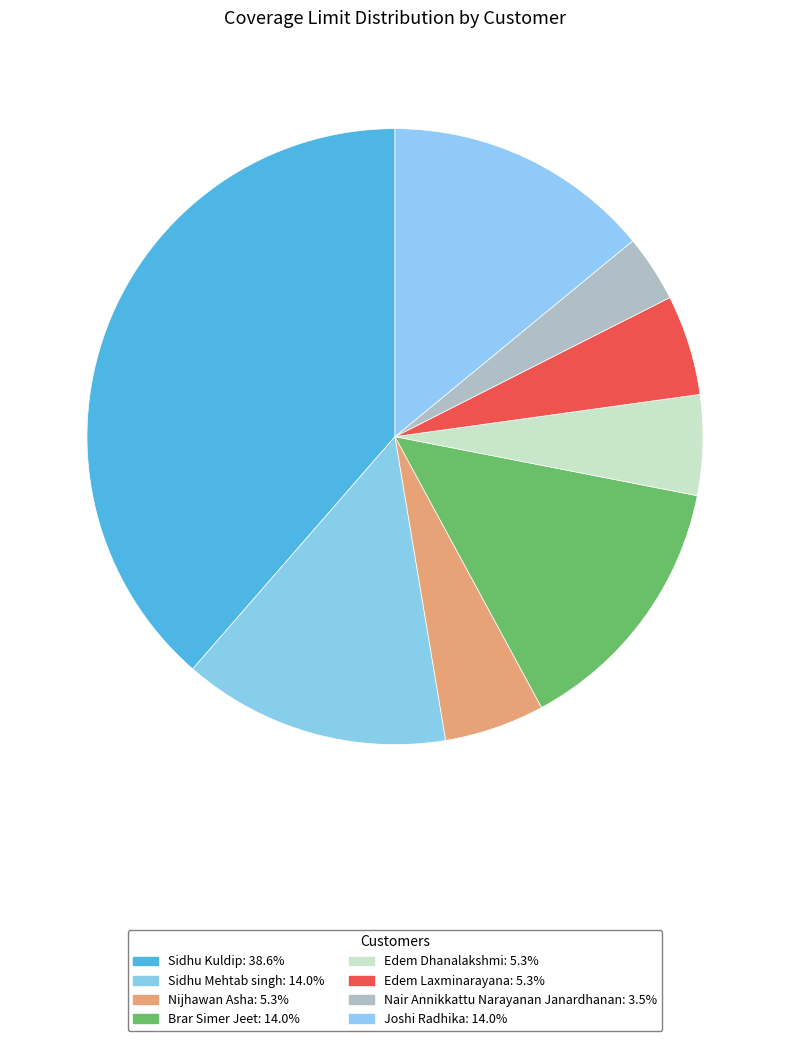

How many segments does this pie chart have?

8